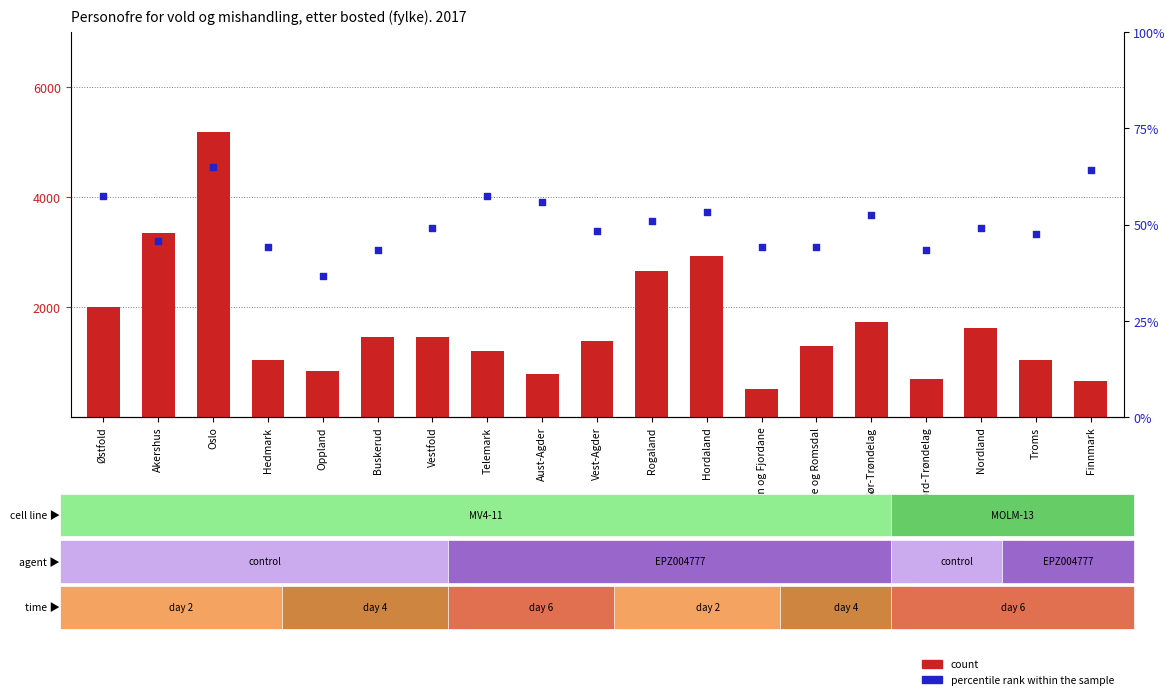

What is the total value across all series at Nord-Trøndelag?

693.2